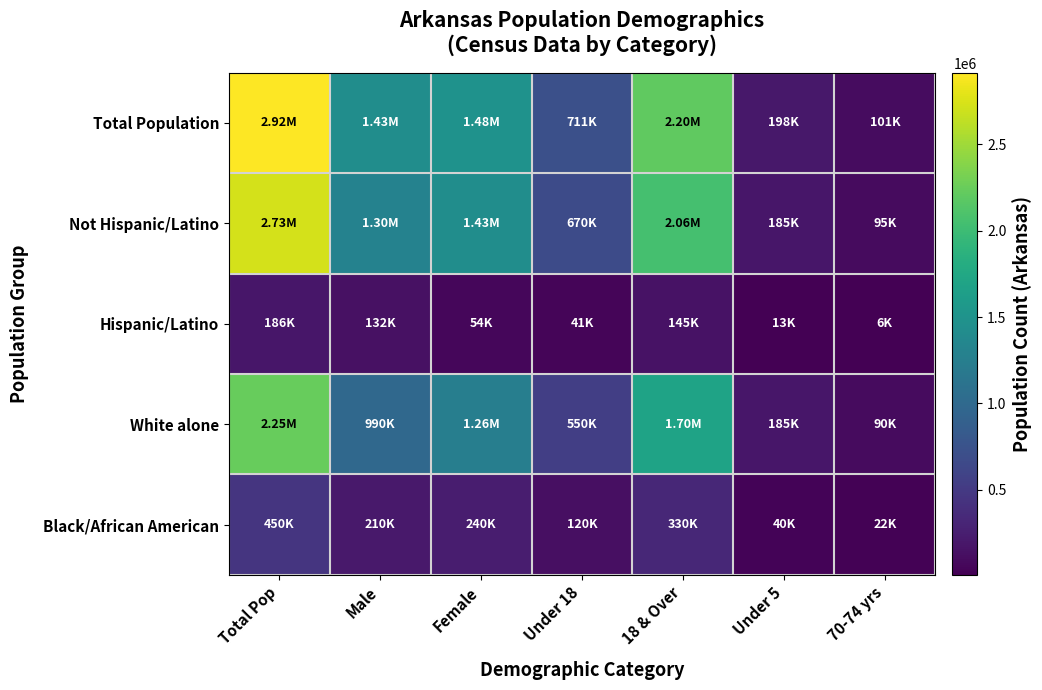

Reading right to left, extract all data points from this chart.

Total Population: 70-74 yrs=101235	Under 5=197689	18 & Over=2204443	Under 18=711475	Female=1484281	Male=1431637	Total Pop=2915918
Not Hispanic/Latino: 70-74 yrs=95000	Under 5=185000	18 & Over=2059868	Under 18=670000	Female=1429868	Male=1300000	Total Pop=2729868
Hispanic/Latino: 70-74 yrs=6235	Under 5=12689	18 & Over=144575	Under 18=41475	Female=54413	Male=131637	Total Pop=186050
White alone: 70-74 yrs=90000	Under 5=185000	18 & Over=1695229	Under 18=550000	Female=1255229	Male=990000	Total Pop=2245229
Black/African American: 70-74 yrs=22000	Under 5=40000	18 & Over=329895	Under 18=120000	Female=239895	Male=210000	Total Pop=449895